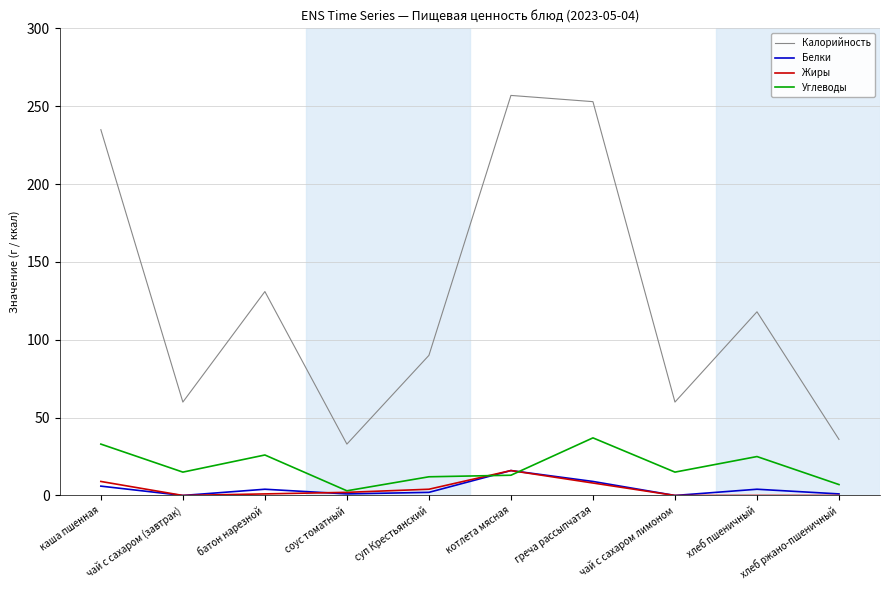

How many interior local peaks does the Калорийность series have?

3